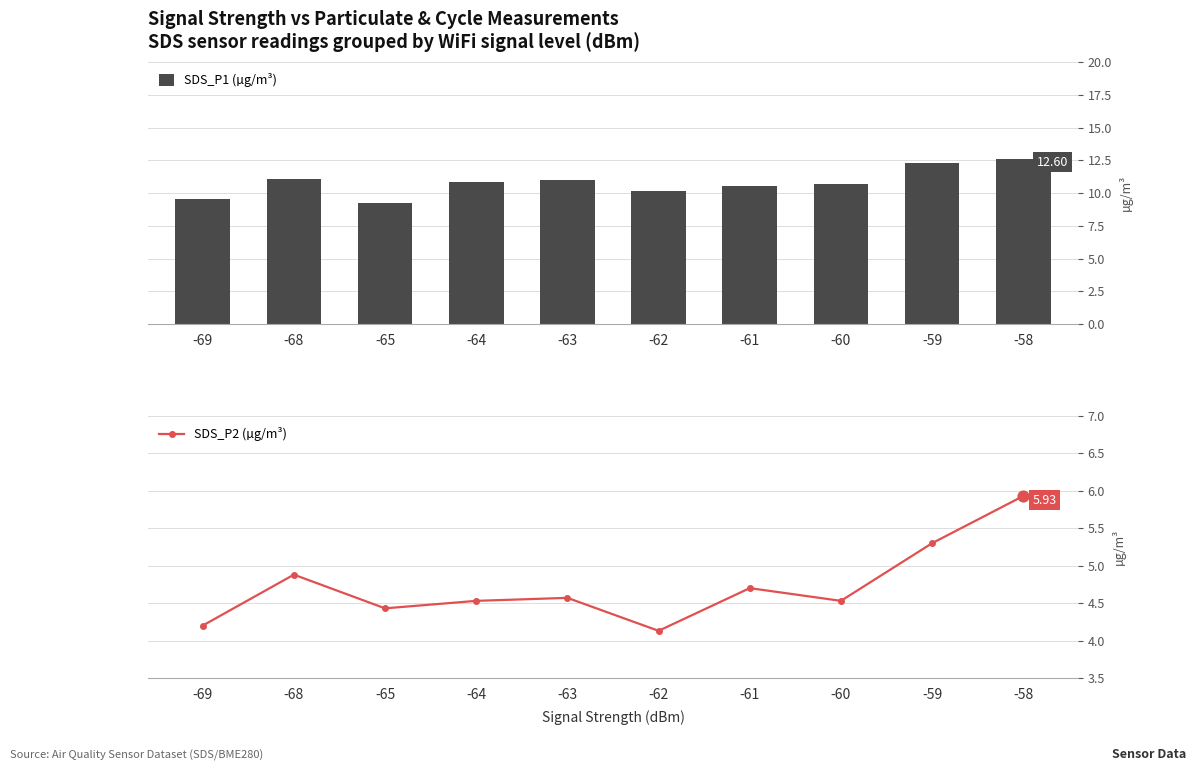

Which series has the largest total across all categories?

SDS_P1 (µg/m³)